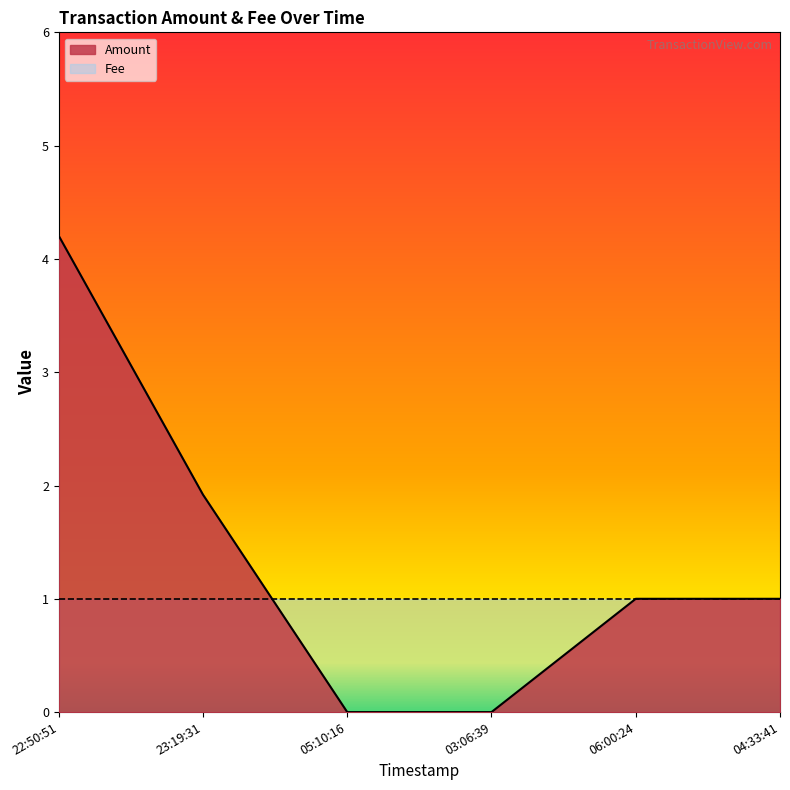

Does the chart display data point markers on the line(s)?

No